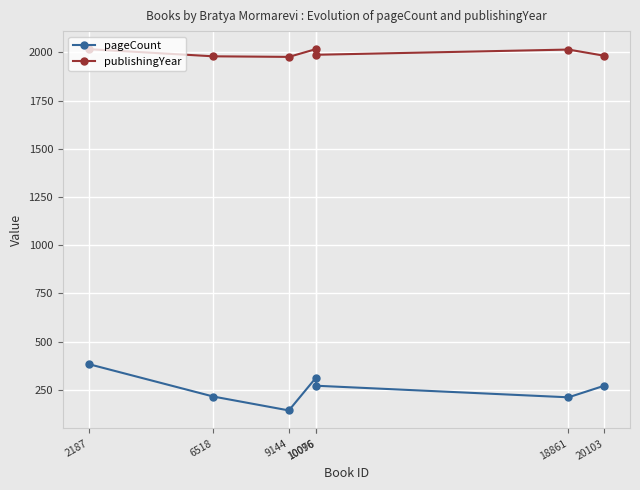

Is it true that pageCount equals 144 at 9144?

True